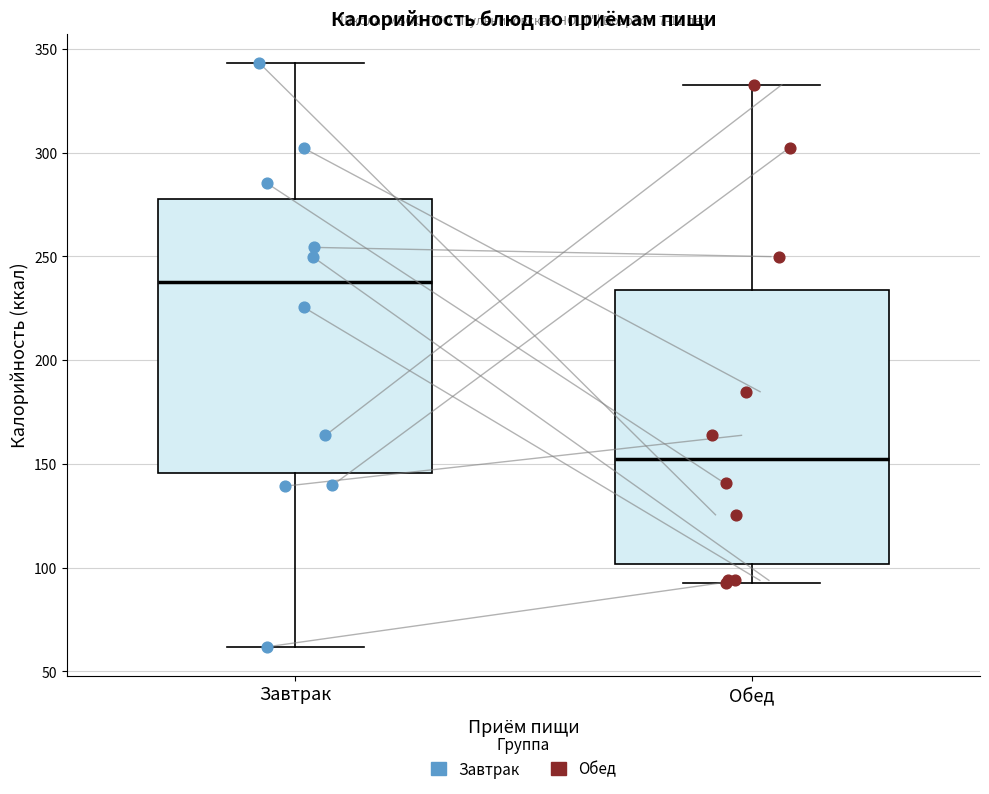

Which box's median line is the highest?

Завтрак